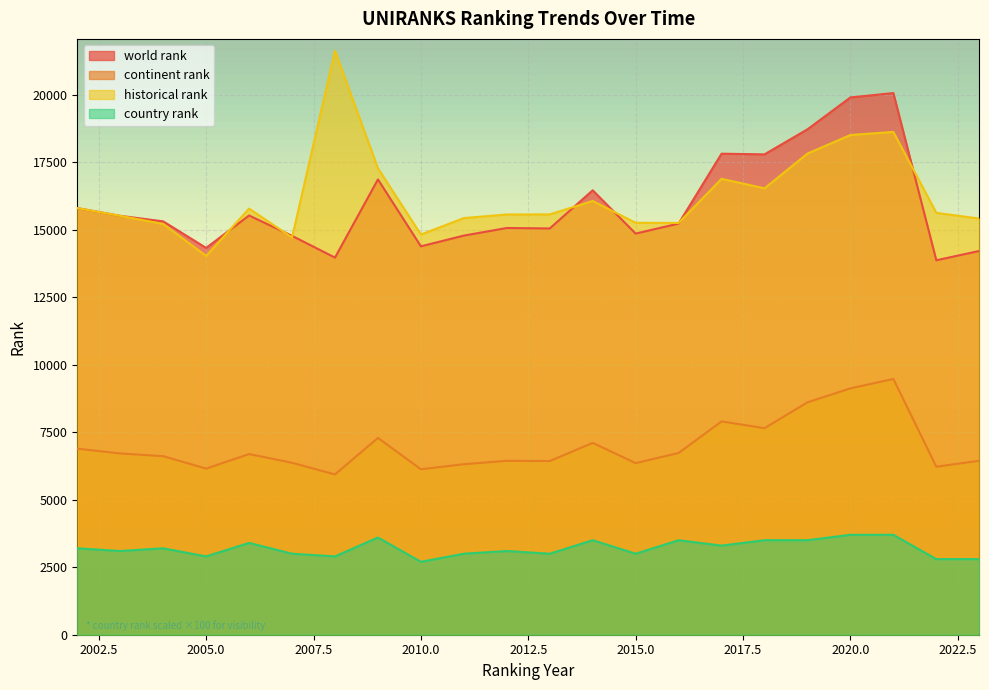

Count the number of categories in the chart.

22